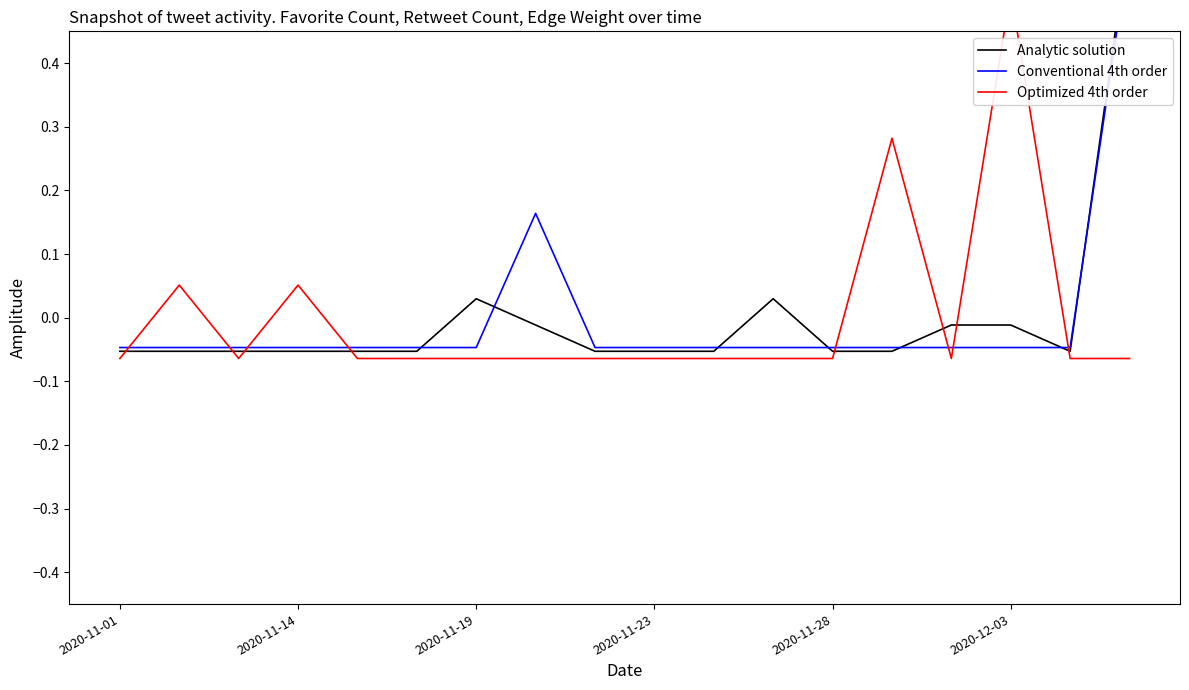

What is the value of the Optimized 4th order point at the 6th from the left?

-0.1